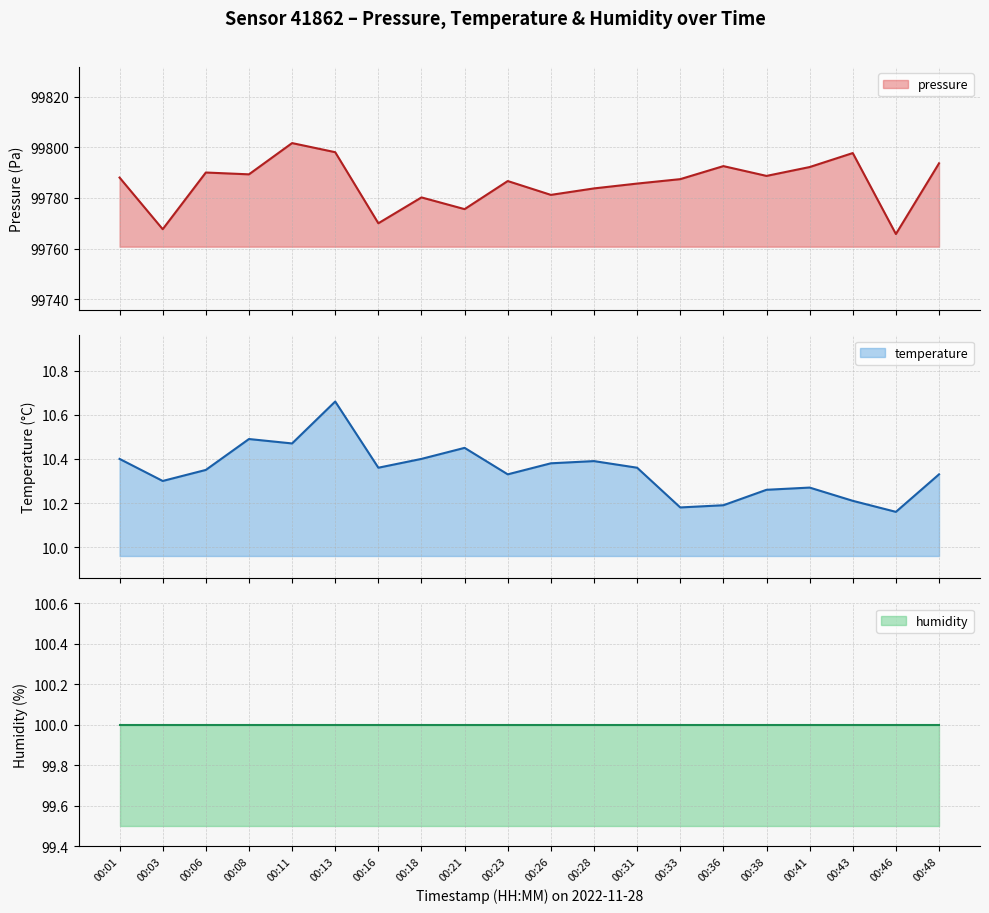

Is it true that pressure equals 35655.9 at 00:13?

False